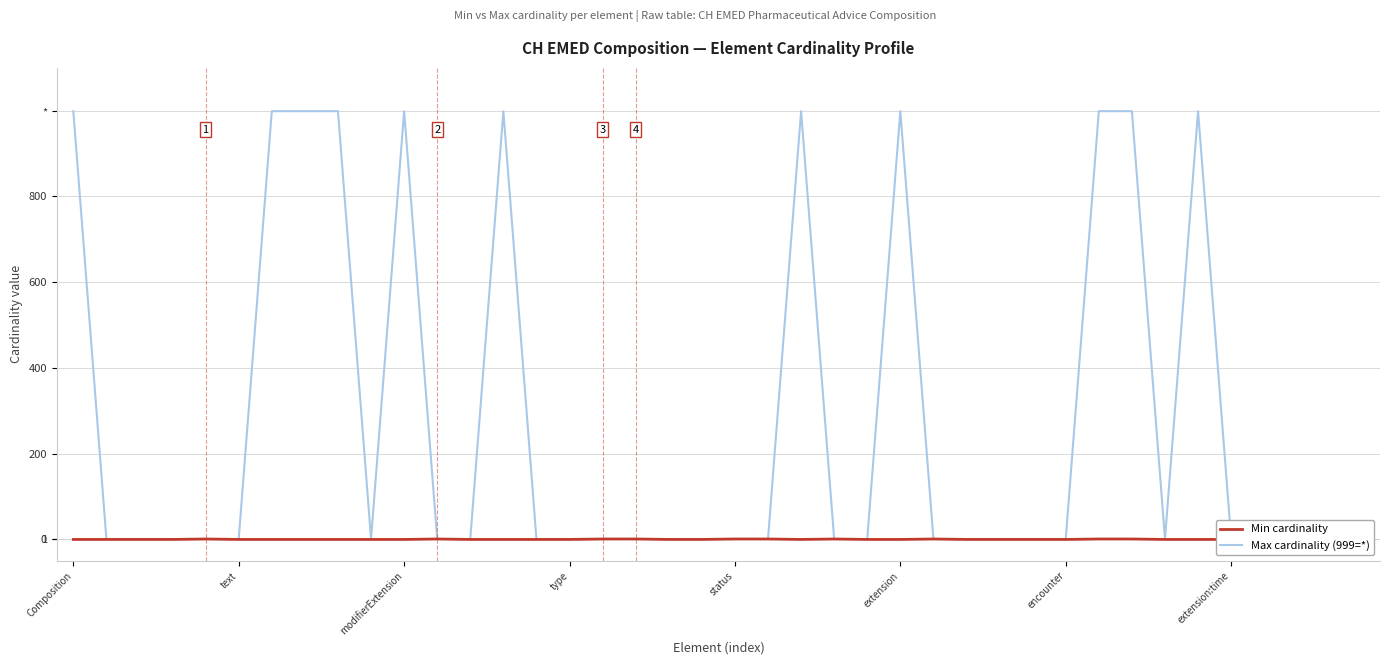

How many lines are shown in the chart?

2